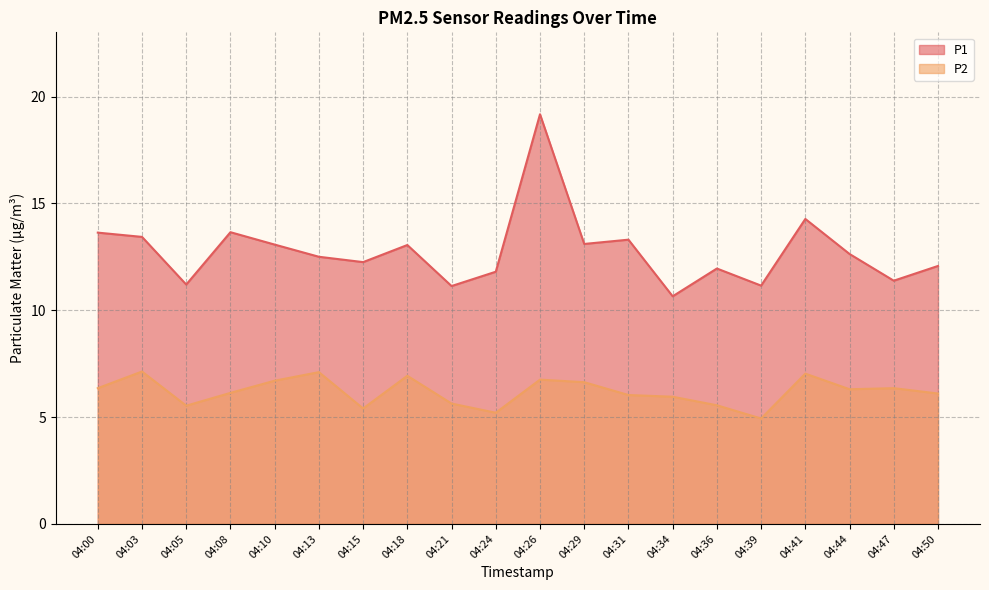

True or false: P1 and P2 cross at least once.

False